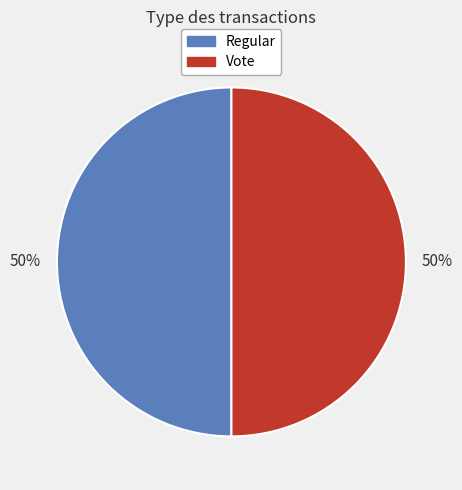

To the nearest percent, what percentage of the pie is Regular?

50%